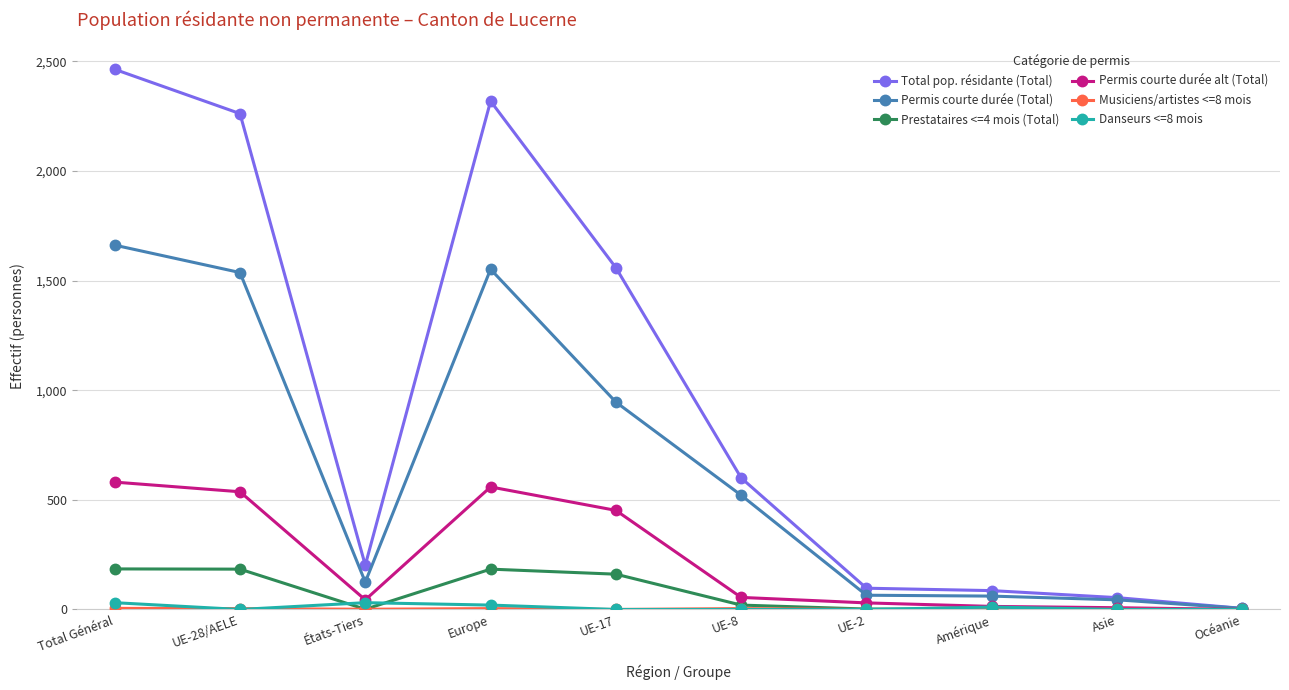

True or false: Danseurs <=8 mois has a value of 0 at Asie.

True